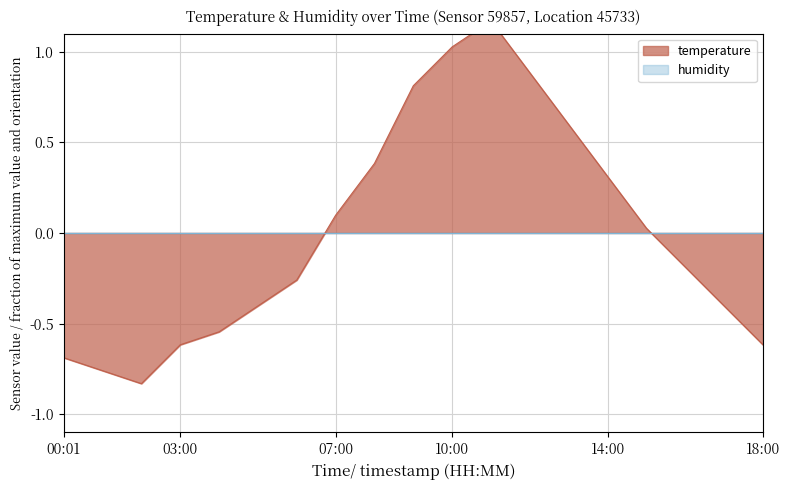

How many points are lower than both their immediate neighbors (excluding endpoints)?

1